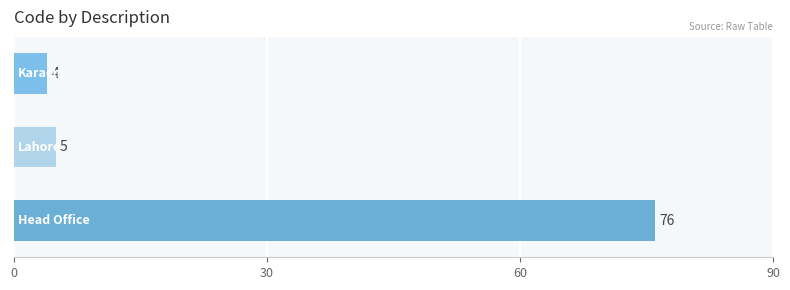

What is the value of the 2nd bar from the top?

5